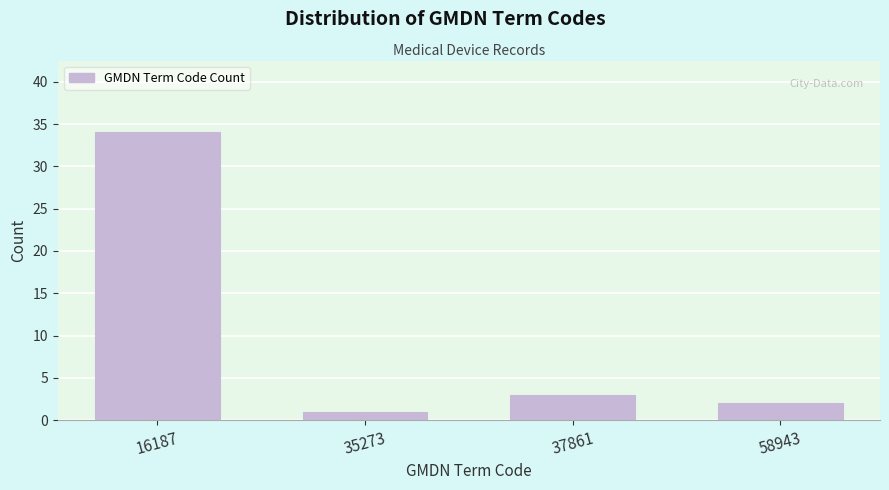

Reading right to left, list all the values displayed in this chart.

2	3	1	34